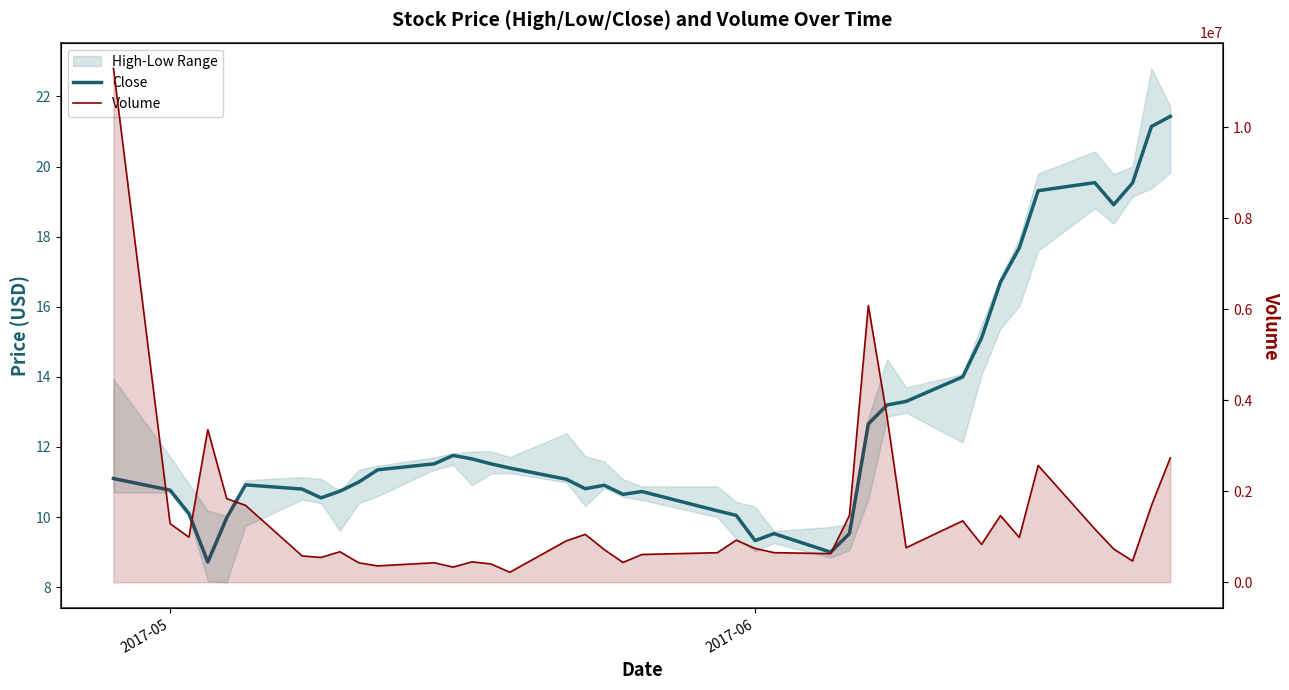

What is the value of the Volume point at the 1st from the left?

11297800.0